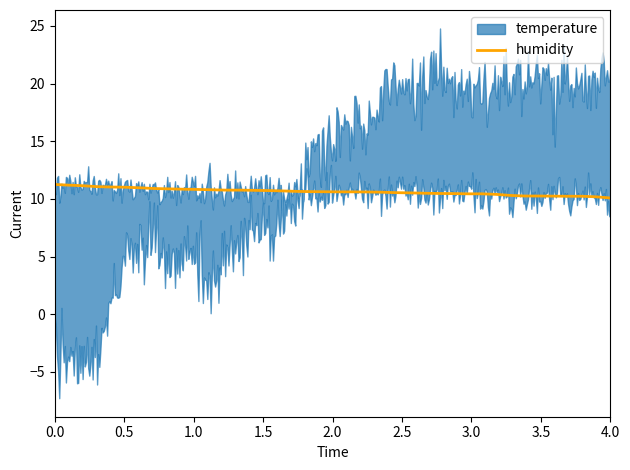

What is the lowest value of the humidity series?

10.1